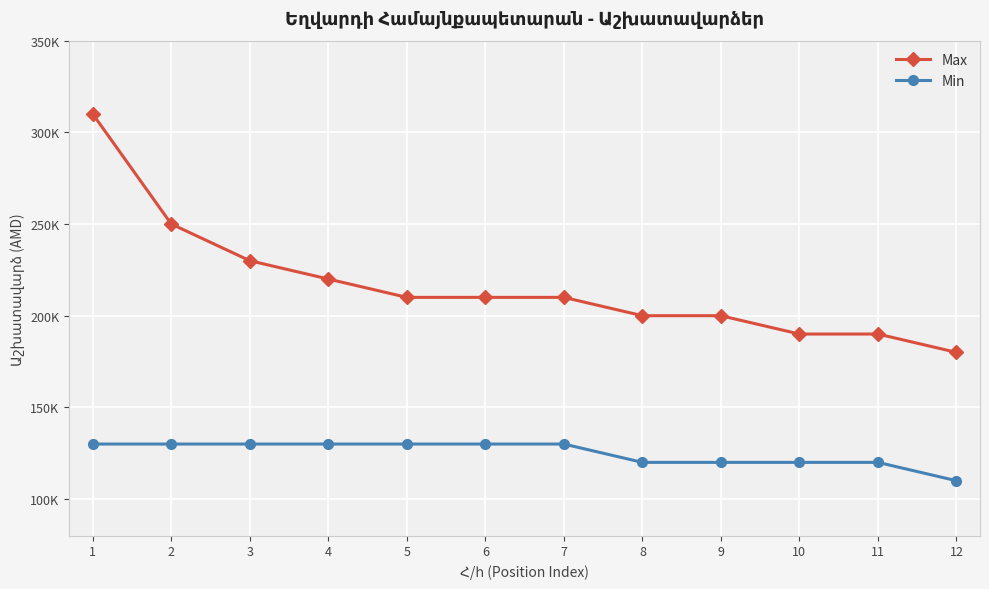

Is it true that Max equals 129614 at 1?

False